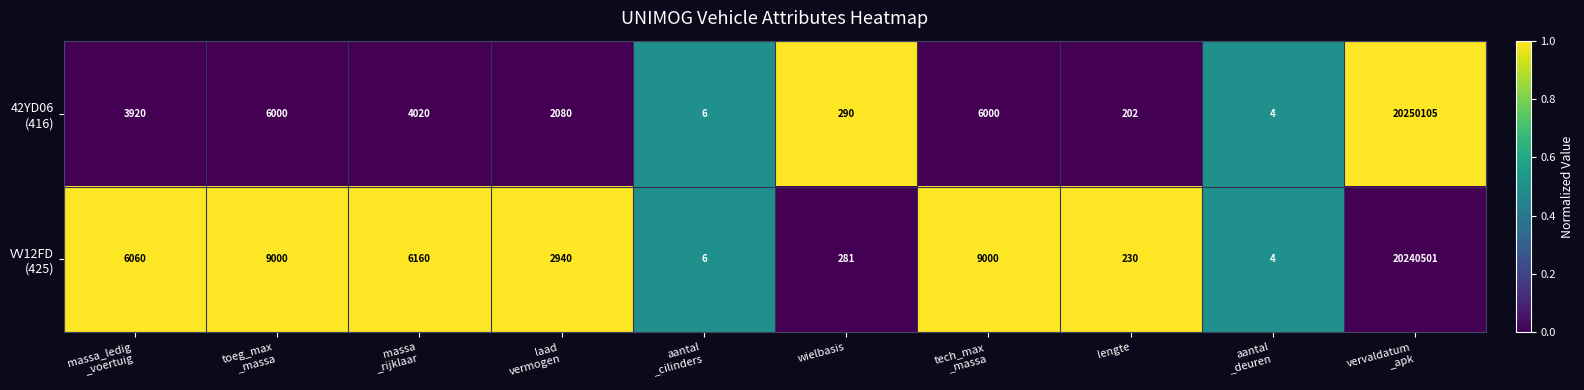

What is the spread (max minus min) of values at lengte?

28